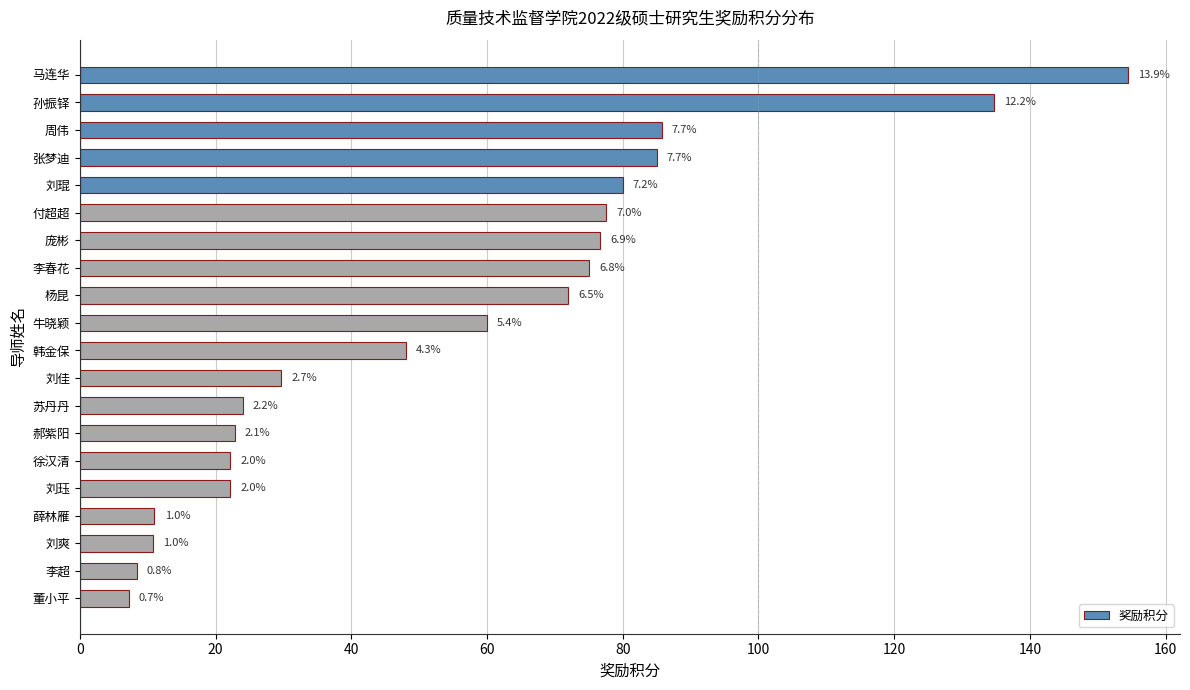

What is the average value?

55.4